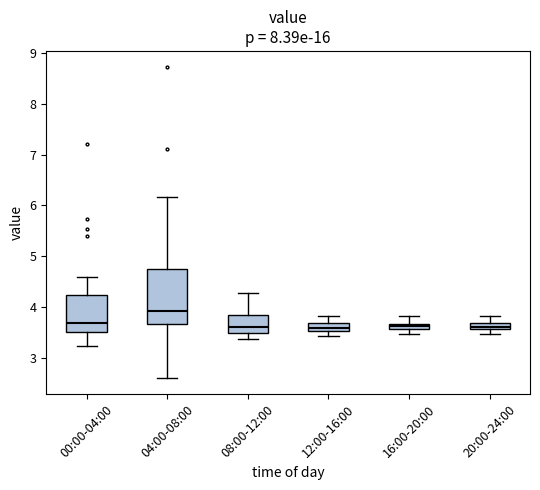

Which box is the tallest, from its lower edge to its upper edge?

04:00-08:00